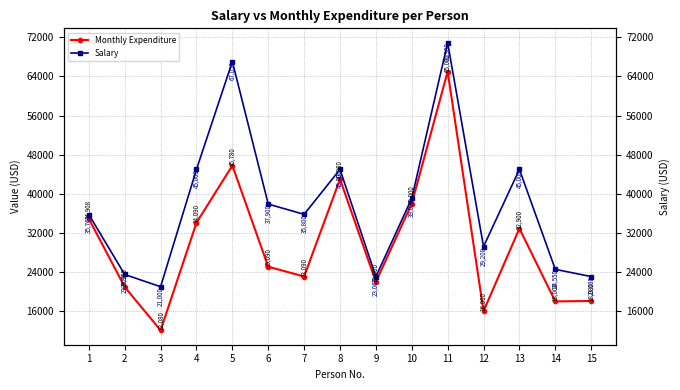

Reading left to right, extract all data points from this chart.

Monthly Expenditure: 1=34908	2=20950	3=12080	4=34090	5=45780	6=25090	7=23090	8=43000	9=22000	10=38000	11=65000	12=16000	13=32900	14=18000	15=18080
Salary: 1=35760	2=23500	3=21000	4=45000	5=67050	6=37900	7=35800	8=45000	9=23060	10=39080	11=70900	12=29208	13=45000	14=24550	15=23080